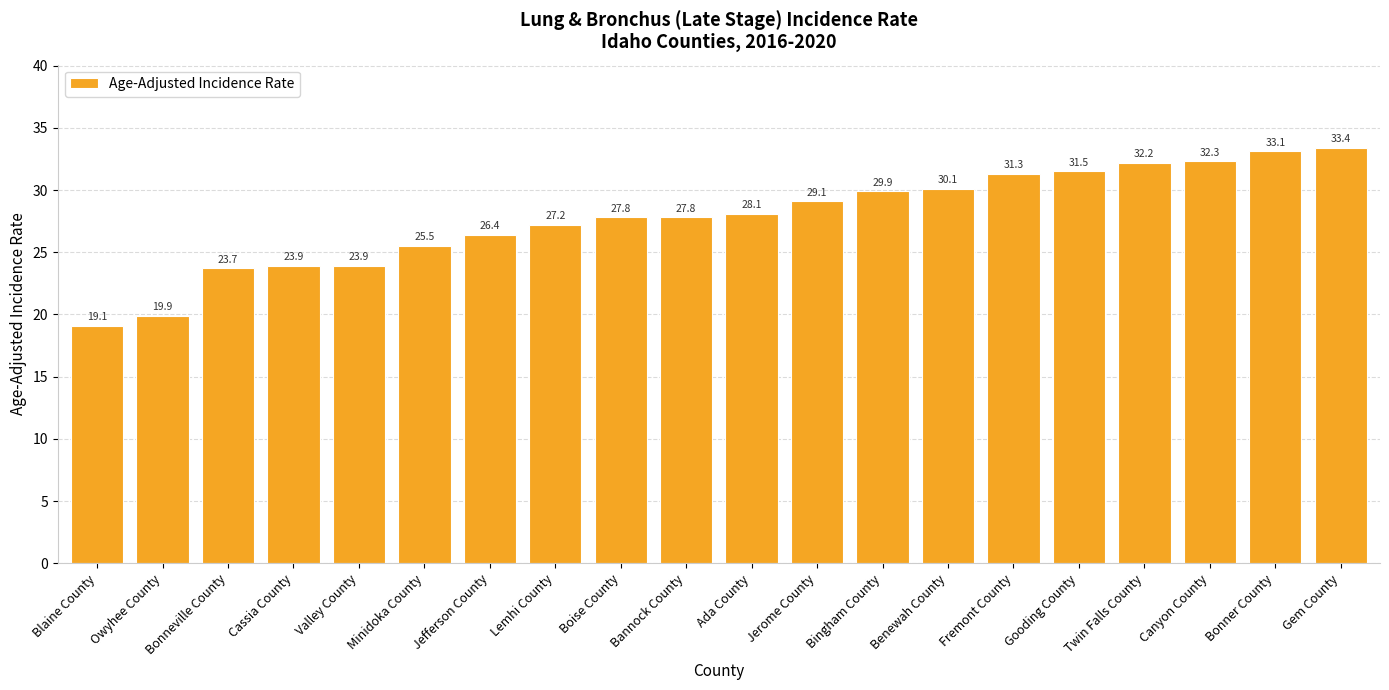

How many data points are less than 28?

10